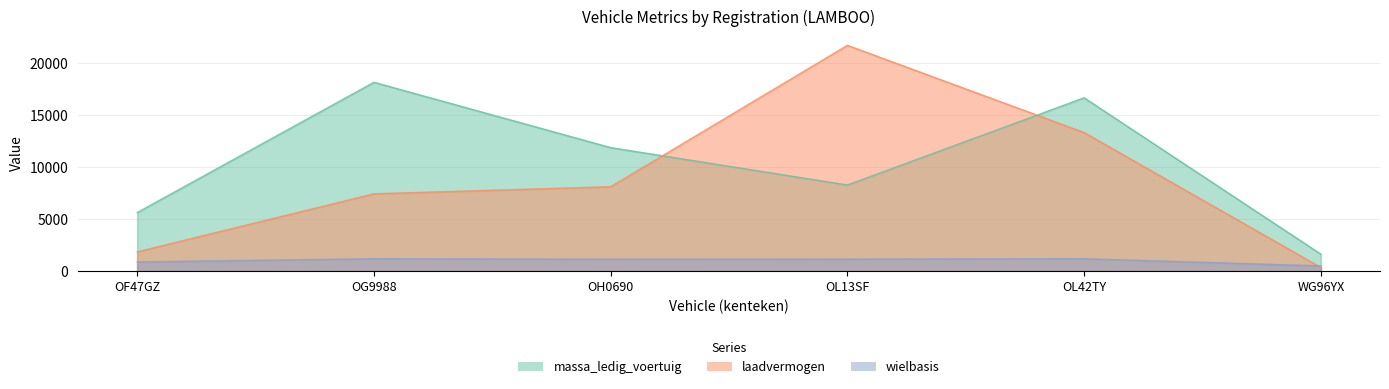

What are all the series names shown in the legend?

massa_ledig_voertuig, laadvermogen, wielbasis